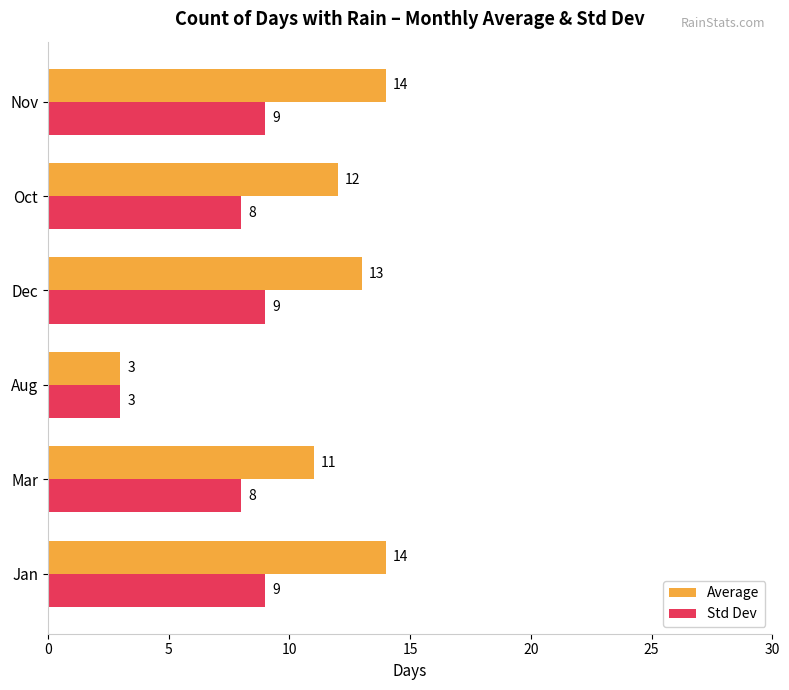

What is the sum of all Average values?

67